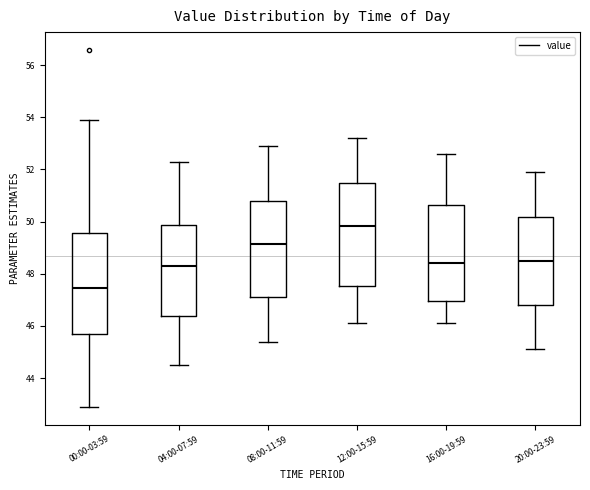

Reading left to right, read every box against the y-axis: the position of its median line, the range the box covers, and the ends of its whiskers. The values are not printed on the chart, so give them approximately, as read against the axis.

00:00-03:59: median 47.4, box 45.8 to 49.6, whiskers 43.0 to 53.8
04:00-07:59: median 48.4, box 46.4 to 49.8, whiskers 44.6 to 52.4
08:00-11:59: median 49.2, box 47.2 to 50.8, whiskers 45.4 to 53.0
12:00-15:59: median 49.8, box 47.6 to 51.4, whiskers 46.2 to 53.2
16:00-19:59: median 48.4, box 47.0 to 50.6, whiskers 46.2 to 52.6
20:00-23:59: median 48.6, box 46.8 to 50.2, whiskers 45.2 to 52.0